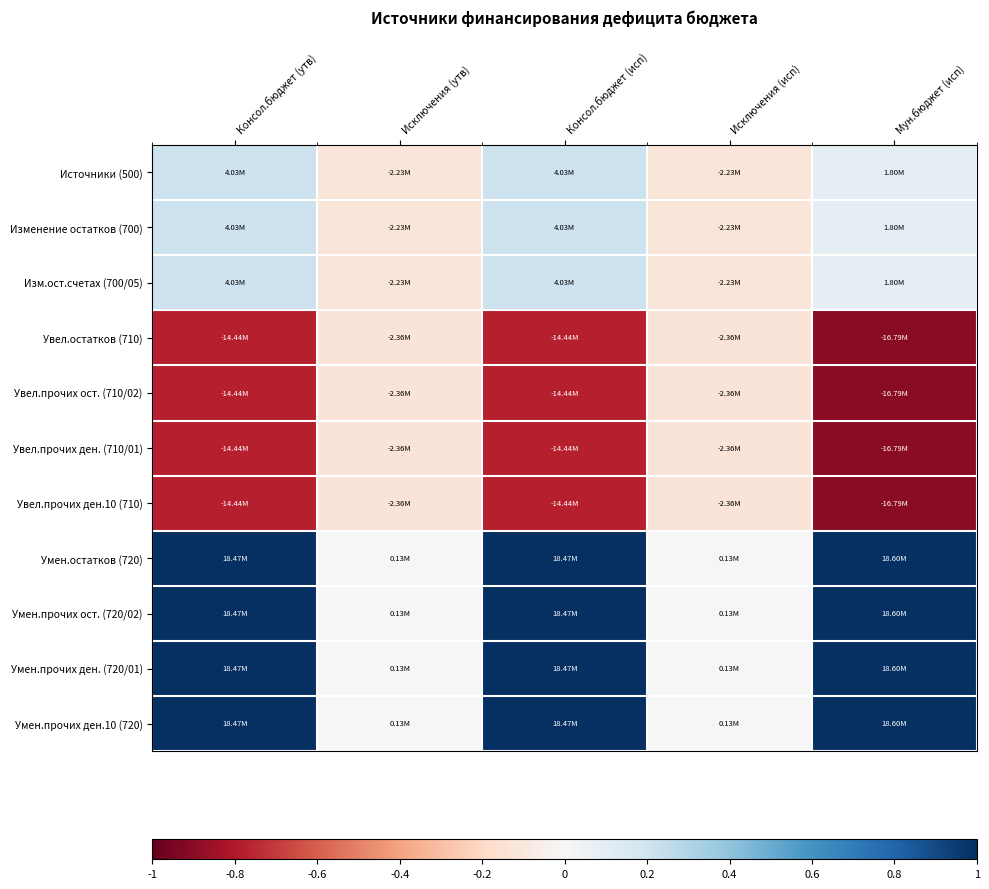

Rank the series at Исключения (утв) from lowest to highest value.

Увел.остатков (710), Увел.прочих ост. (710/02), Увел.прочих ден. (710/01), Увел.прочих ден.10 (710), Источники (500), Изменение остатков (700), Изм.ост.счетах (700/05), Умен.остатков (720), Умен.прочих ост. (720/02), Умен.прочих ден. (720/01), Умен.прочих ден.10 (720)